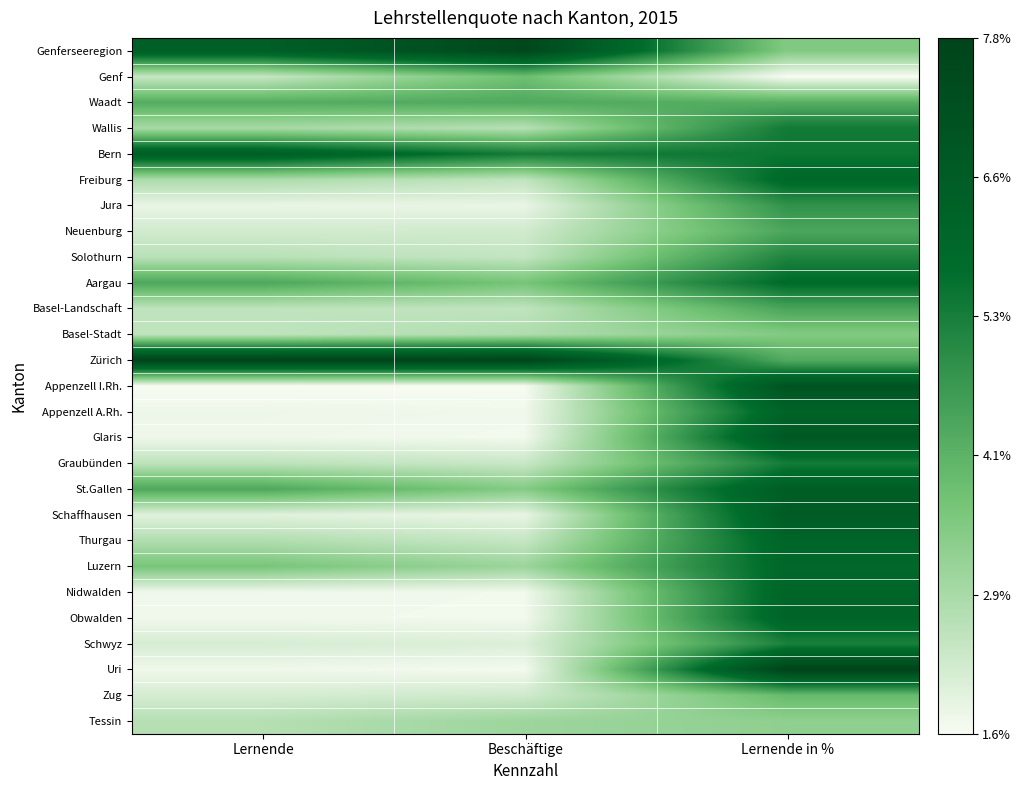

Which has a higher value, Lernende in % or Lernende?

Lernende